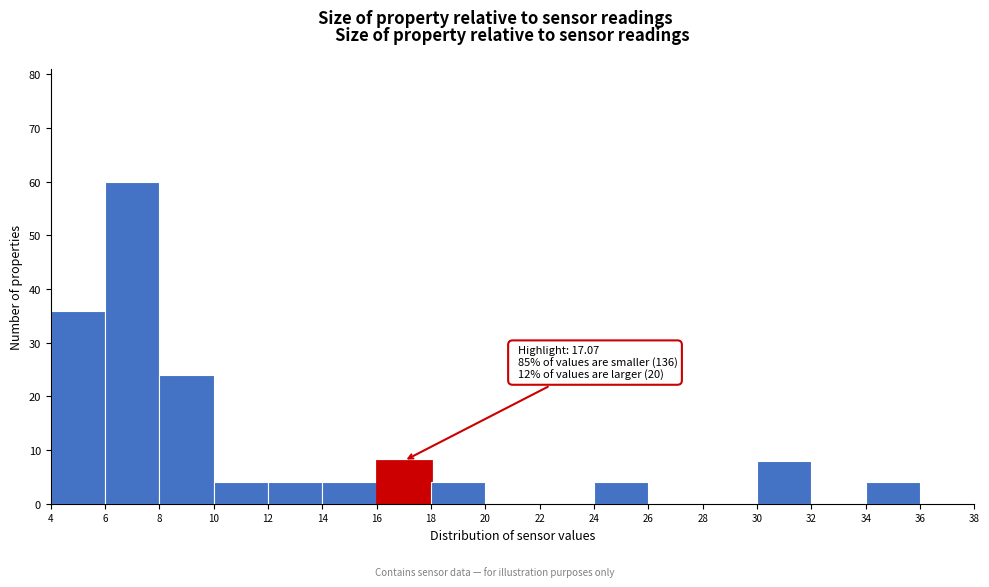

Over which range of the x-axis is the bar tallest?

6 to 8